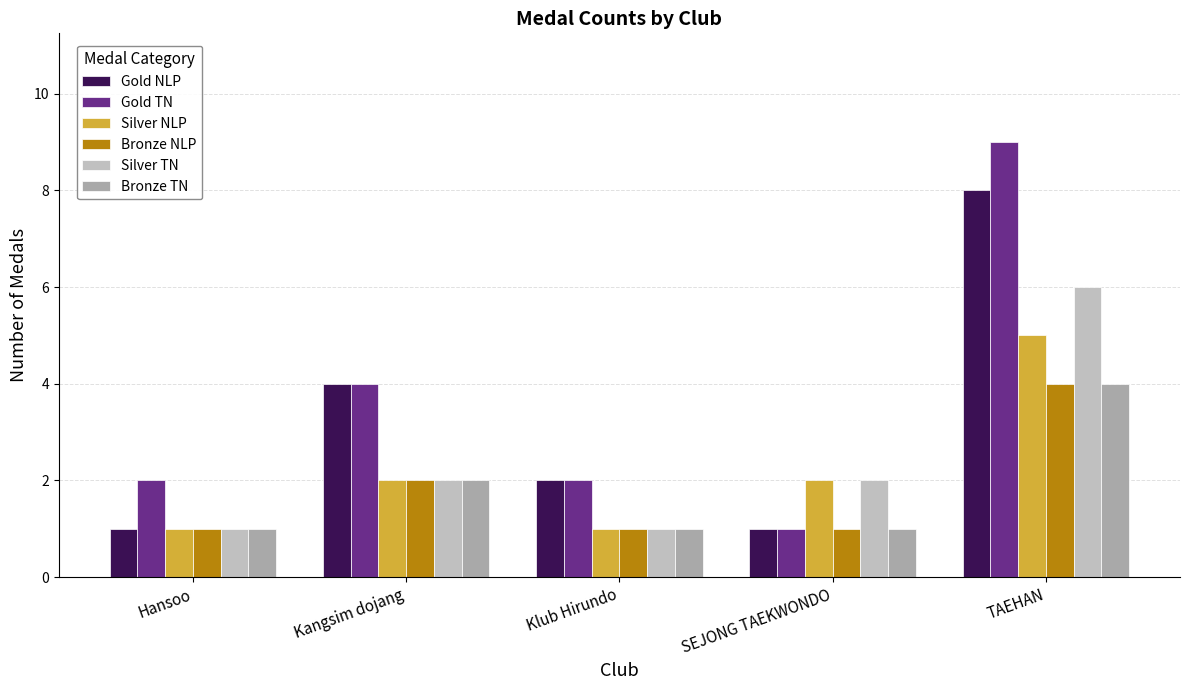

Reading right to left, extract all data points from this chart.

Gold NLP: TAEHAN=8	SEJONG TAEKWONDO=1	Klub Hirundo=2	Kangsim dojang=4	Hansoo=1
Gold TN: TAEHAN=9	SEJONG TAEKWONDO=1	Klub Hirundo=2	Kangsim dojang=4	Hansoo=2
Silver NLP: TAEHAN=5	SEJONG TAEKWONDO=2	Klub Hirundo=1	Kangsim dojang=2	Hansoo=1
Bronze NLP: TAEHAN=4	SEJONG TAEKWONDO=1	Klub Hirundo=1	Kangsim dojang=2	Hansoo=1
Silver TN: TAEHAN=6	SEJONG TAEKWONDO=2	Klub Hirundo=1	Kangsim dojang=2	Hansoo=1
Bronze TN: TAEHAN=4	SEJONG TAEKWONDO=1	Klub Hirundo=1	Kangsim dojang=2	Hansoo=1